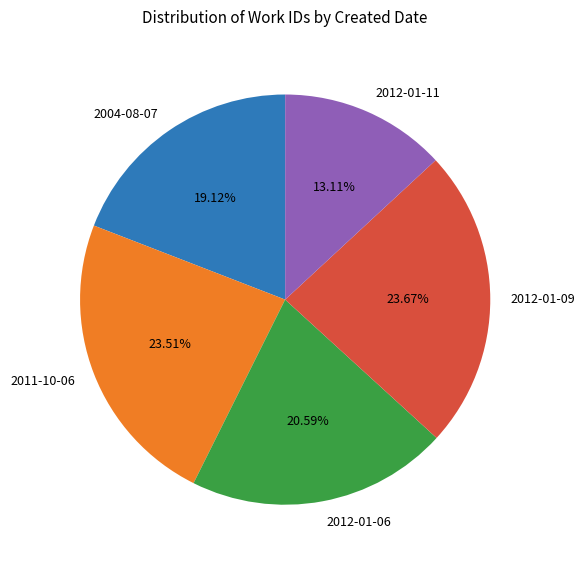

How many slices are in this pie chart?

5